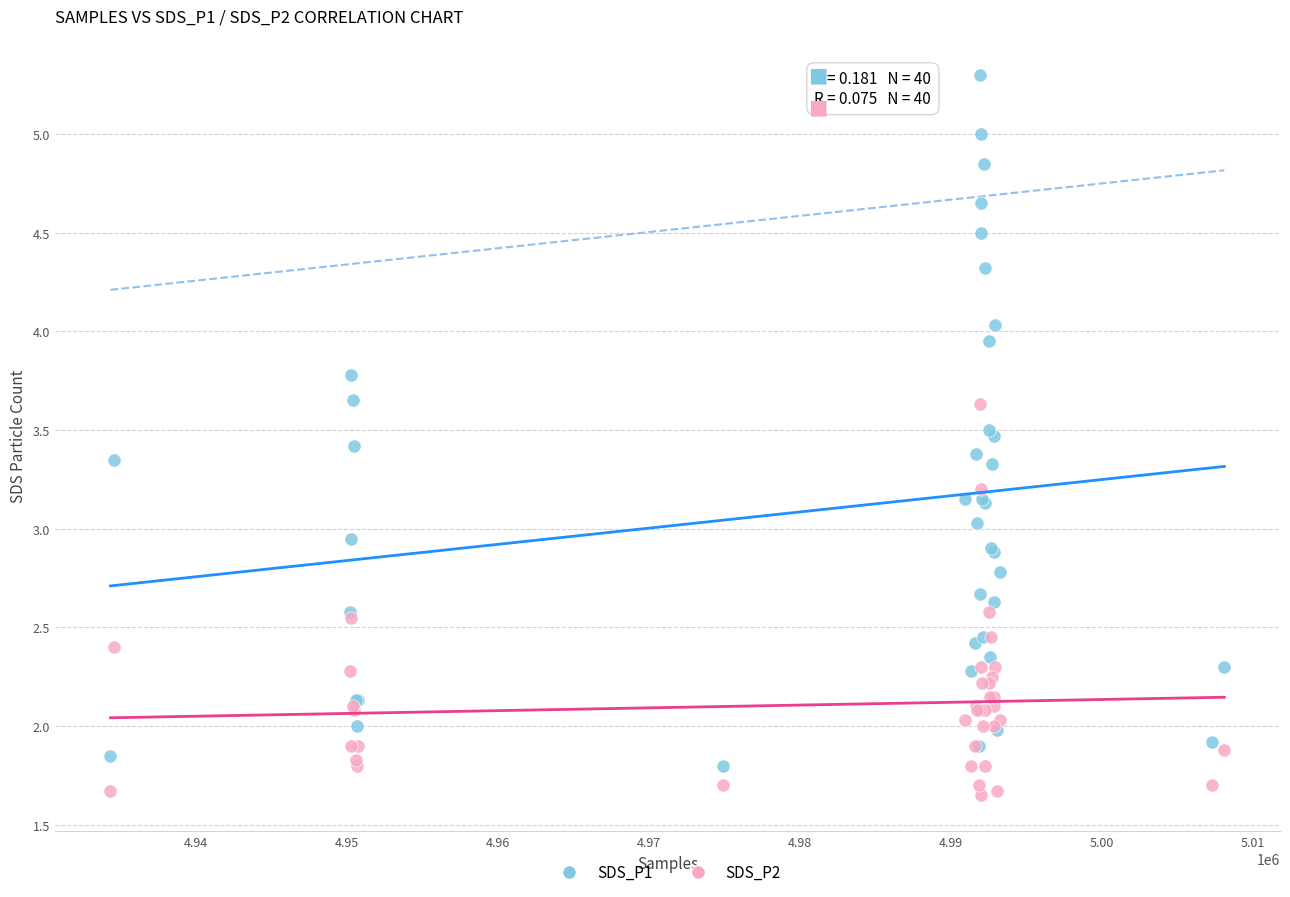

Which series has the widest spread of Y values?

SDS_P1